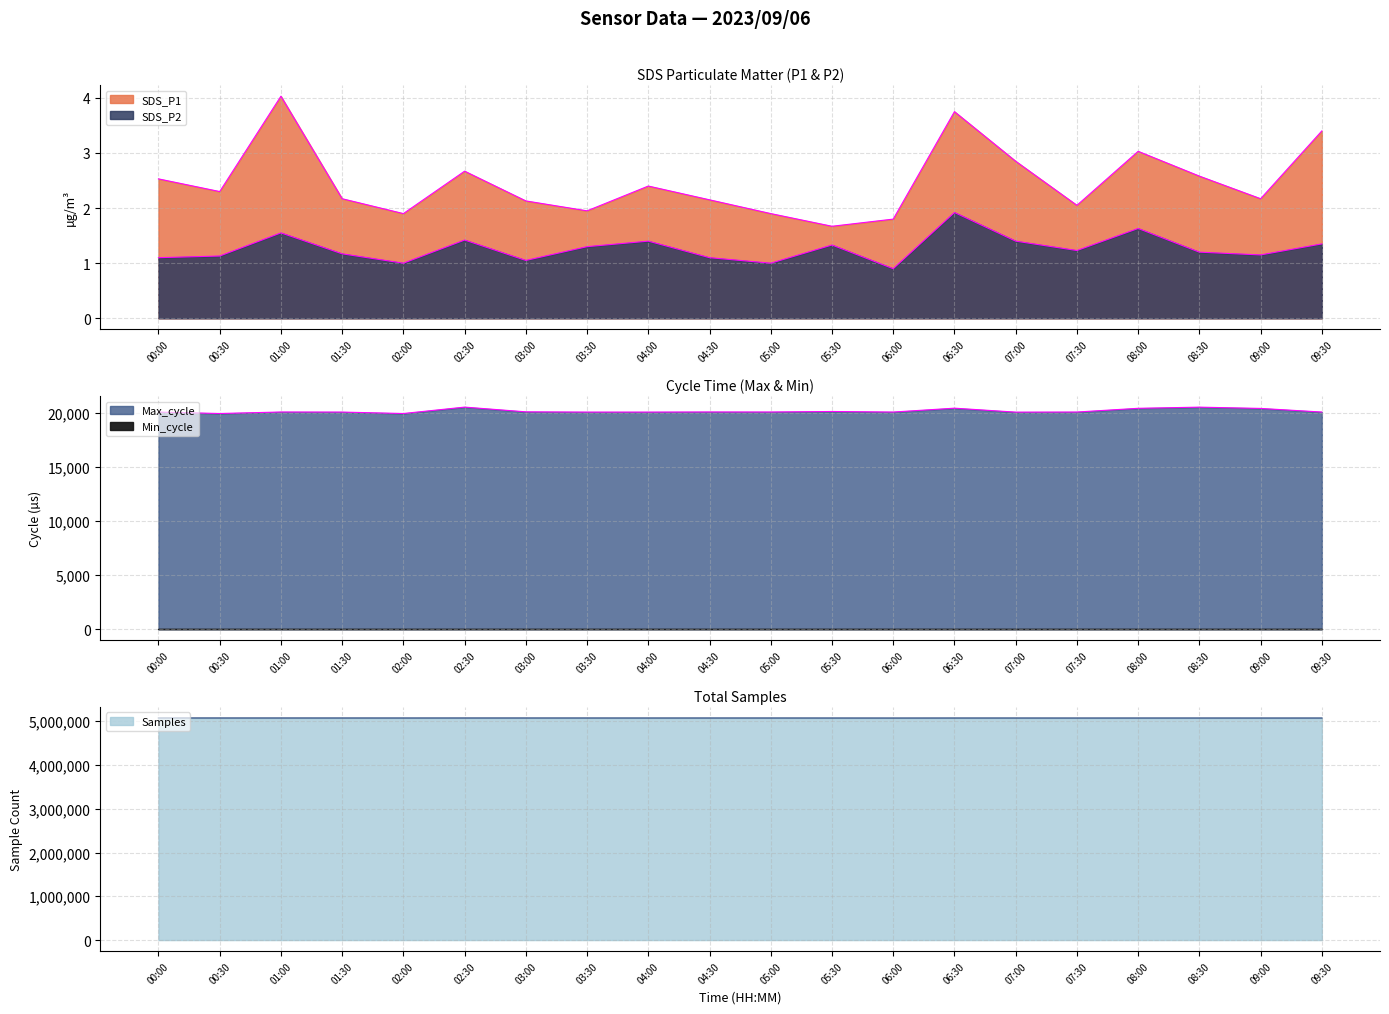

What is the label of the 15th point from the left?

07:00